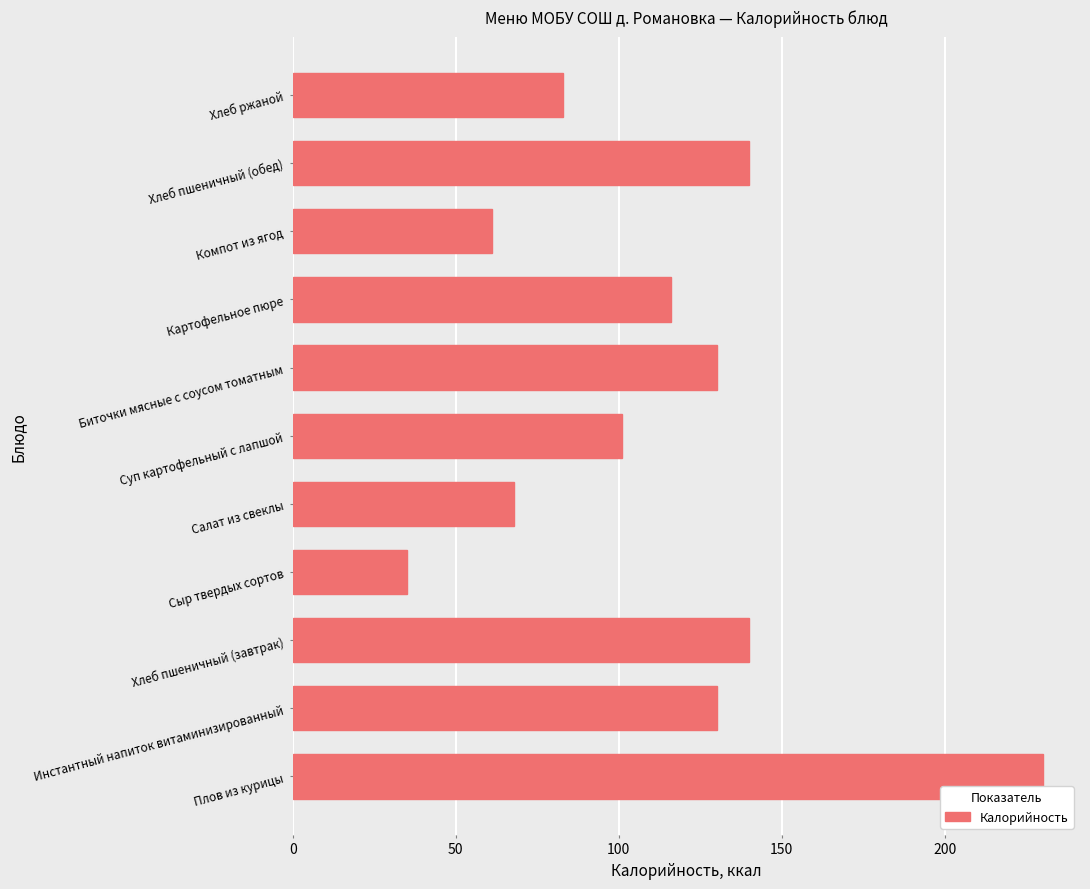

Which label corresponds to the smallest value in the chart?

Сыр твердых сортов